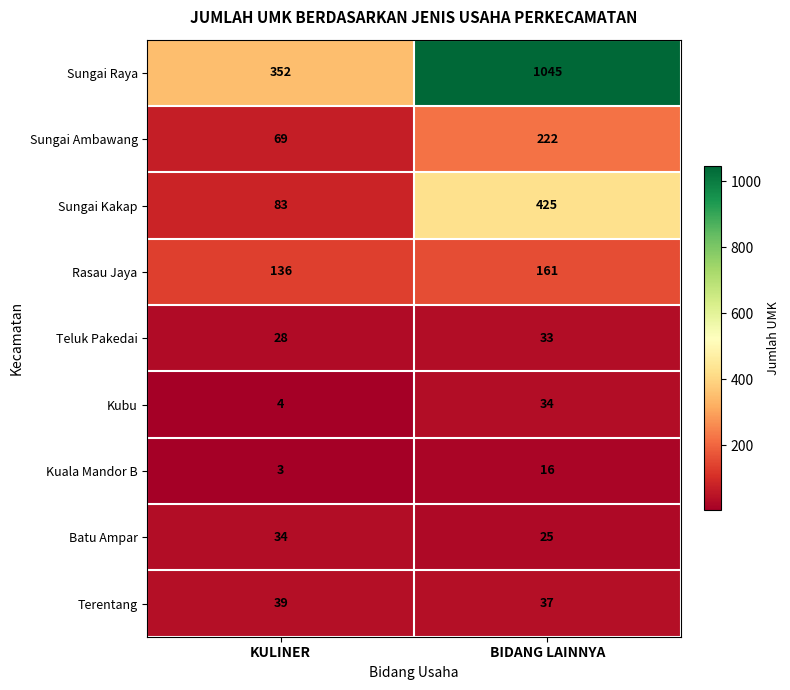

Which category has the lowest value across all series?

KULINER